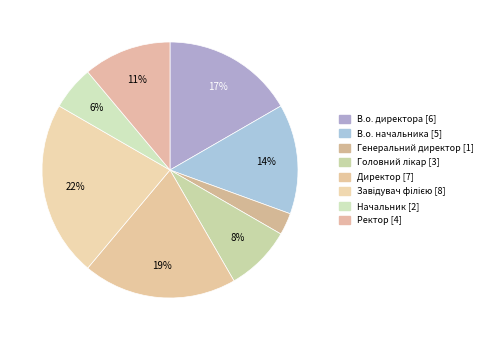

Is there a majority slice in this chart?

No